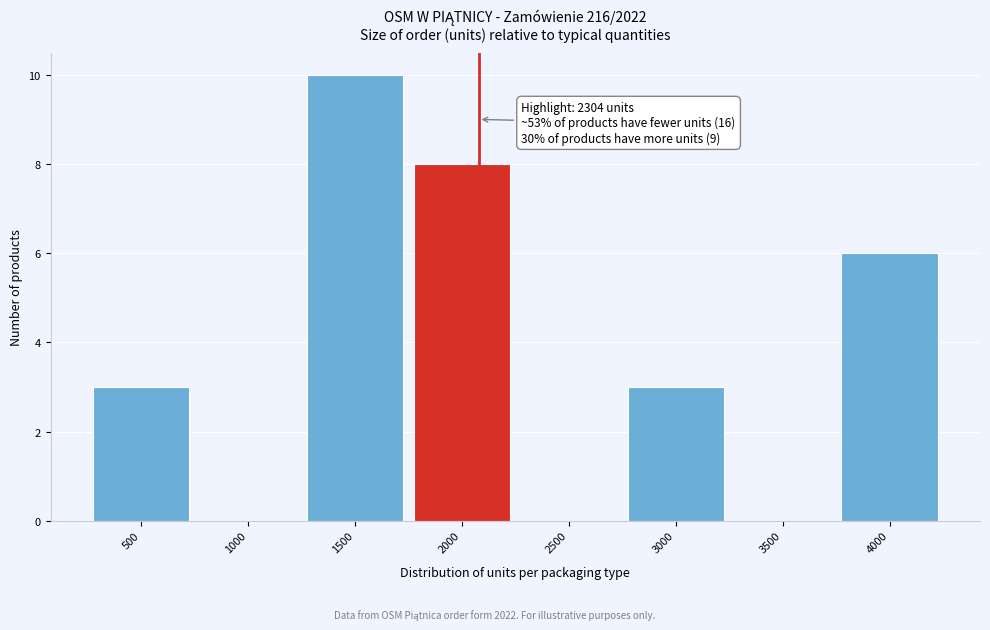

Reading right to left, transcribe all the data shown in this chart.

4000=6	3500=0	3000=3	2500=0	2000=8	1500=10	1000=0	500=3